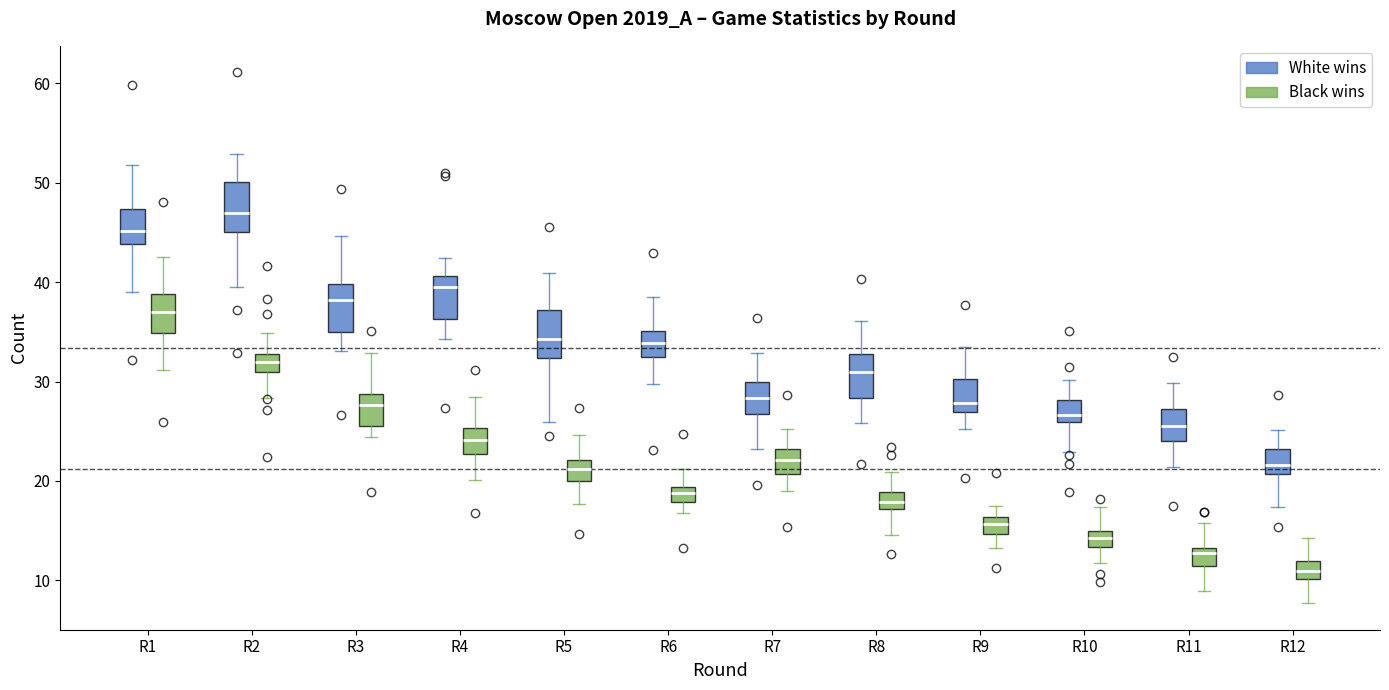

Which box's median line is the lowest?

R12 (Black wins)